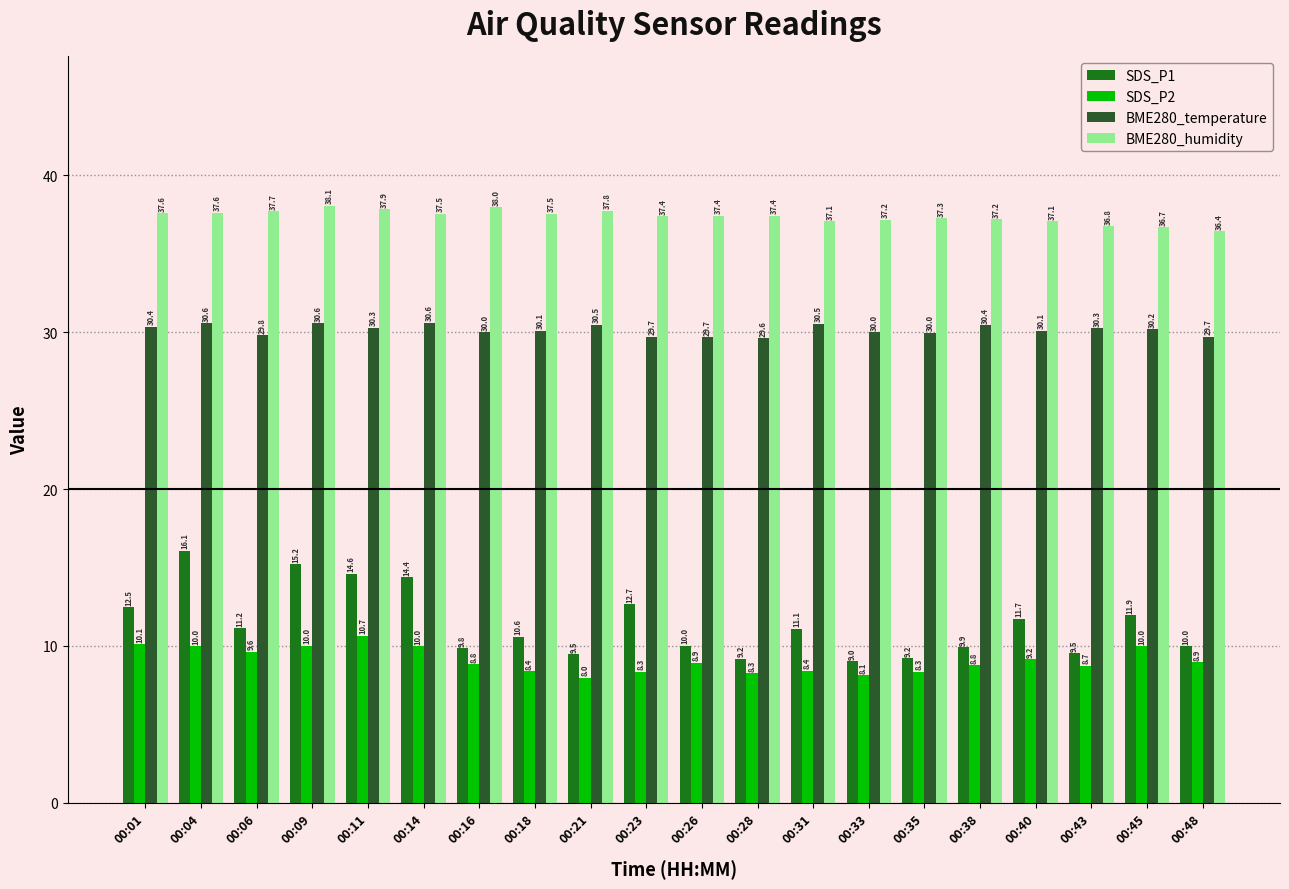

Count the number of data series in this chart.

4